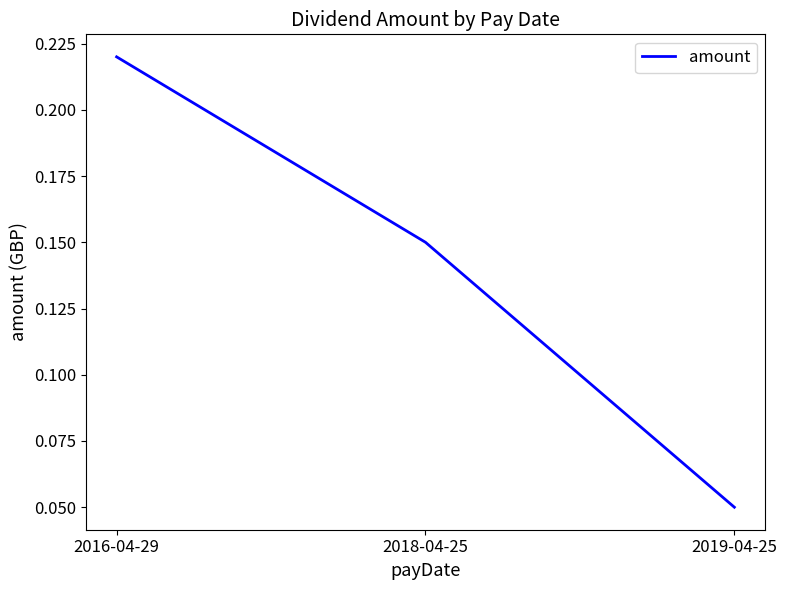

Rank the categories by value from lowest to highest.

2019-04-25, 2018-04-25, 2016-04-29